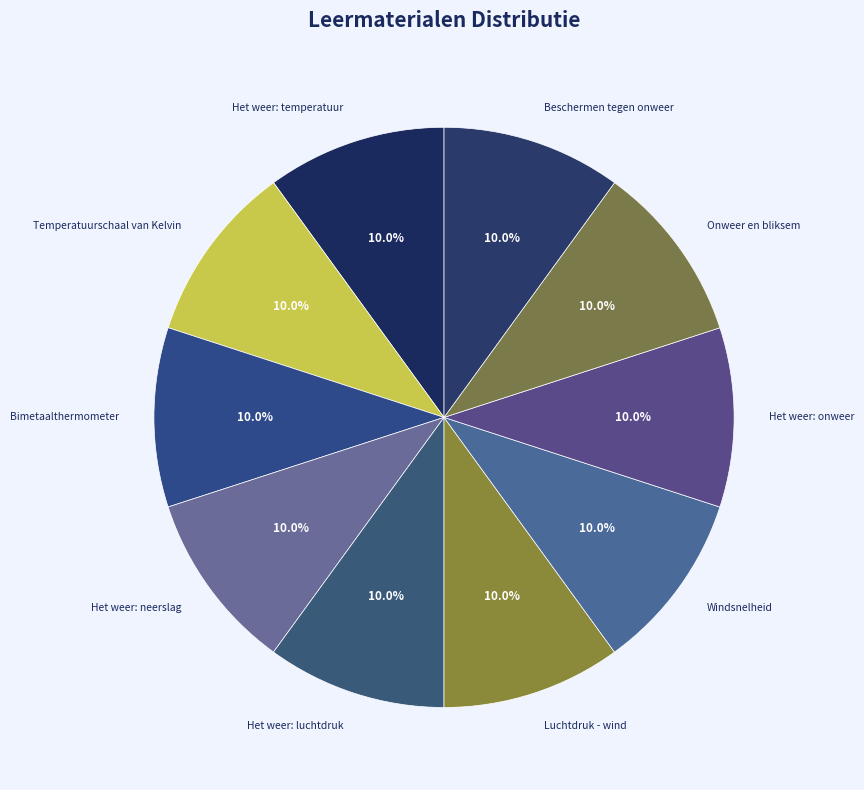

Approximately how many times larger is the value at Onweer en bliksem compared to Beschermen tegen onweer?

1.0